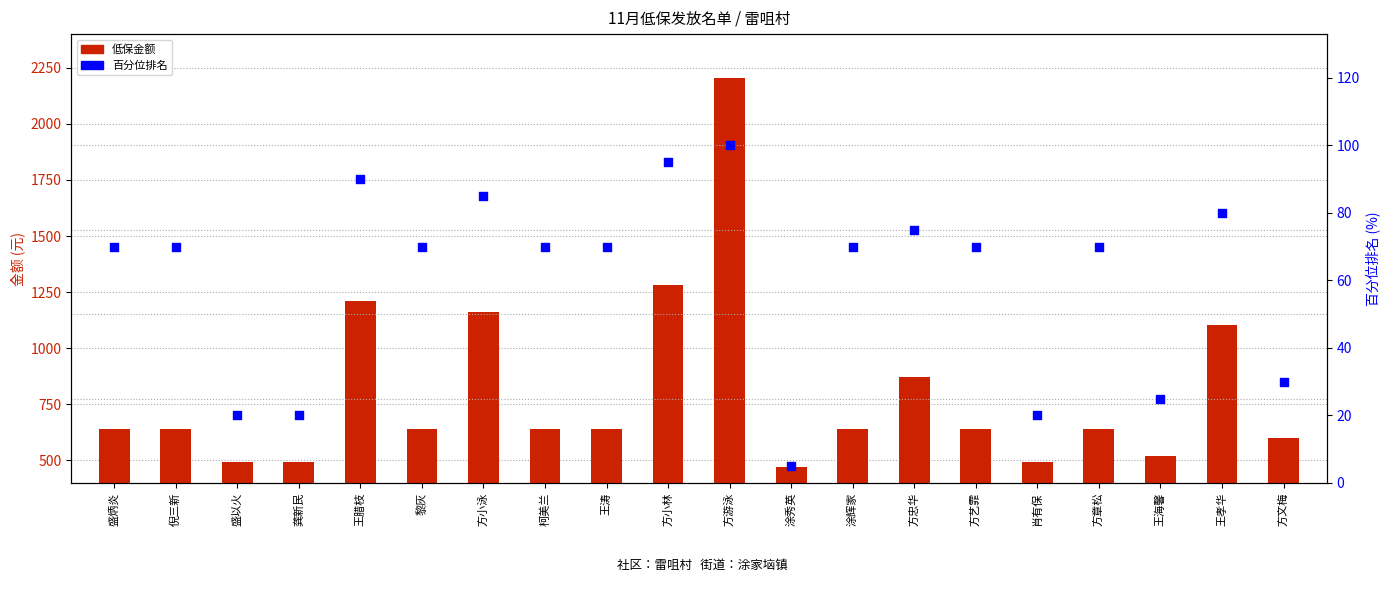

Which series reaches the minimum Y coordinate?

百分位排名